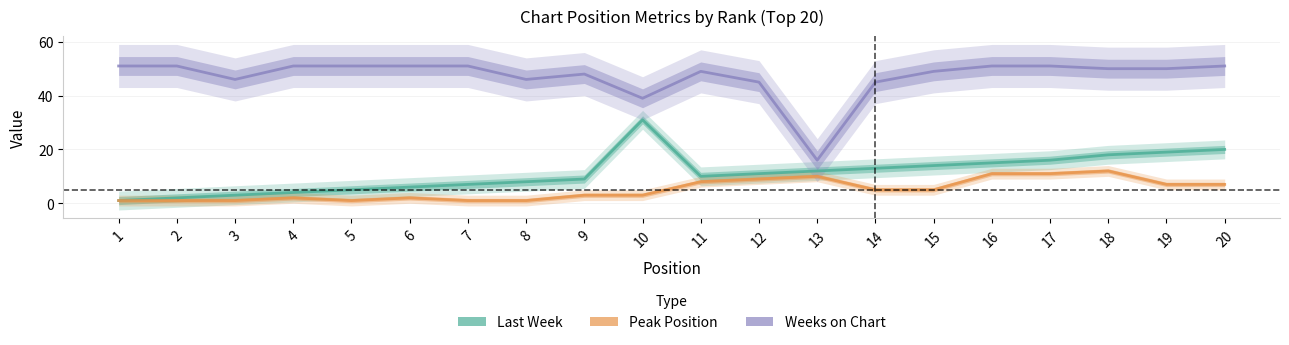

True or false: Weeks on Chart has more than 1 points higher than both neighbors.

True